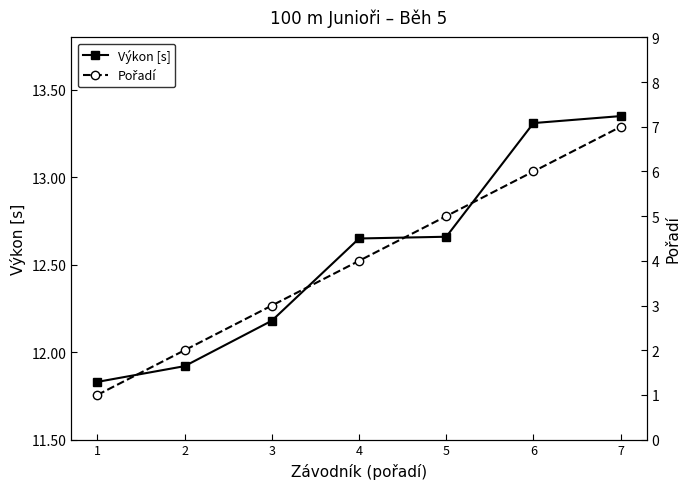

True or false: Pořadí has a value of 2.0 at 2.

True